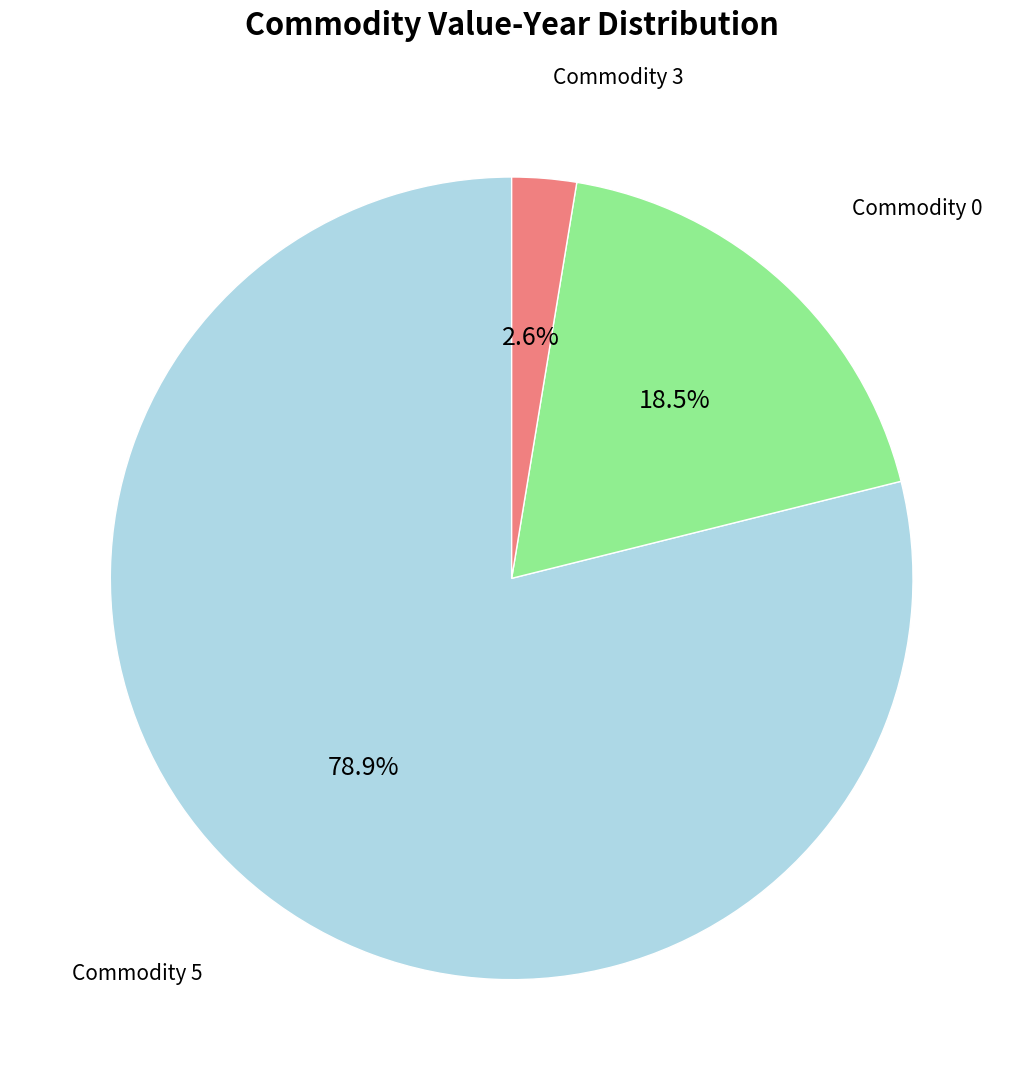

Is there a majority slice in this chart?

Yes